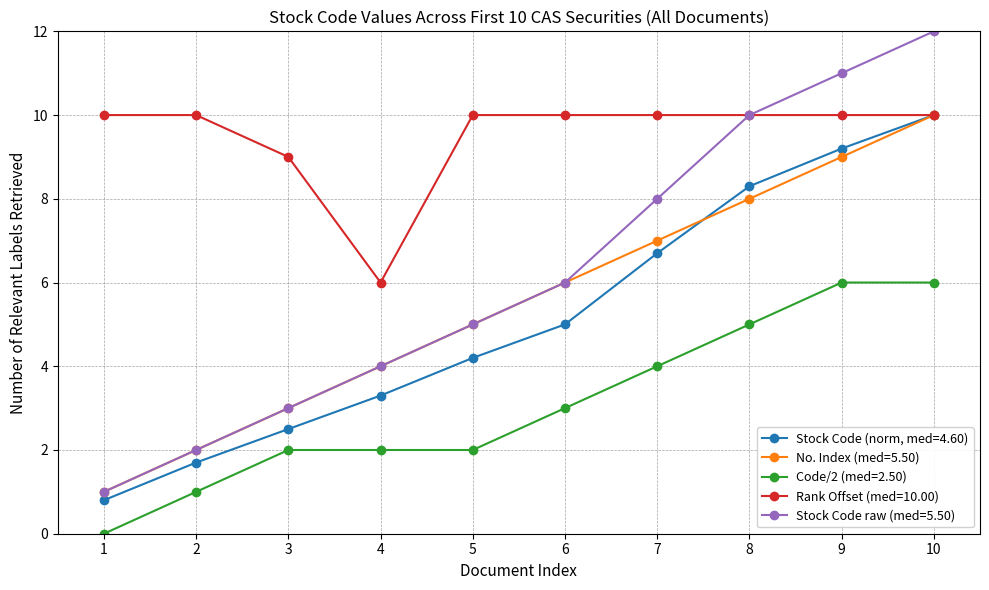

Is it true that Stock Code (norm, med=4.60) equals 5.2 at 10?

False